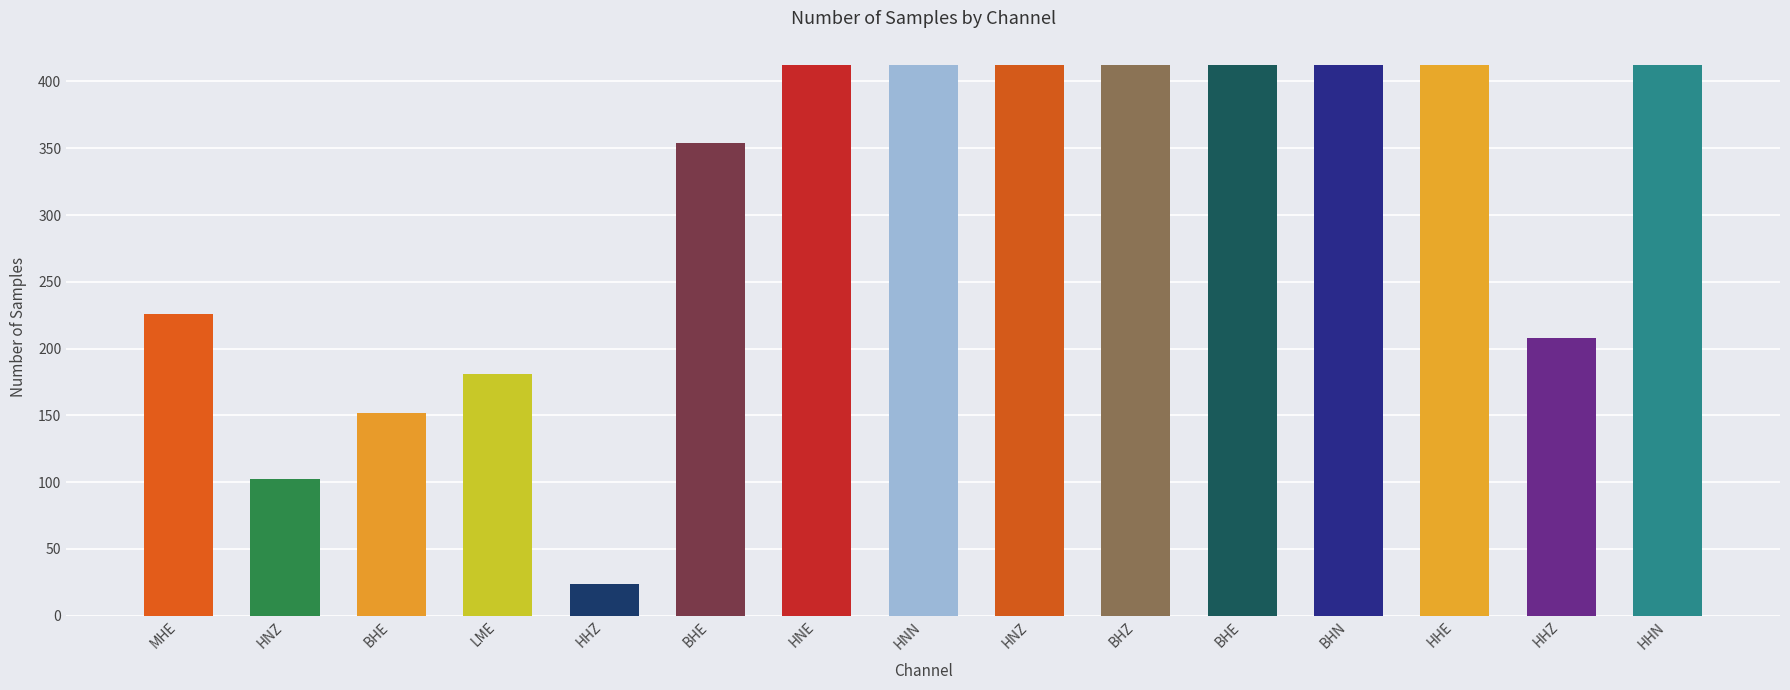

List the labels in order of value, largest first.

HNE, HNN, HNZ, BHZ, BHE, BHN, HHE, HHN, BHE, MHE, HHZ, LME, BHE, HNZ, HHZ